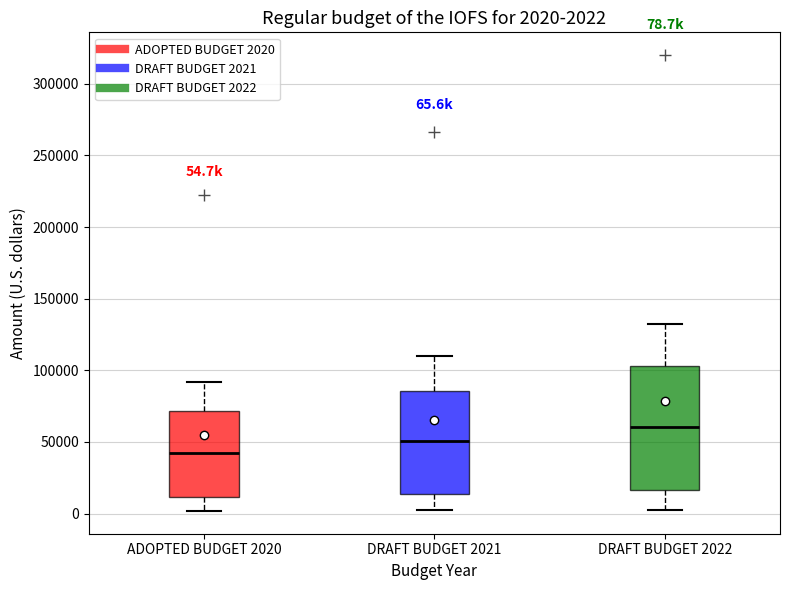

Which box has the highest median line?

DRAFT BUDGET 2022